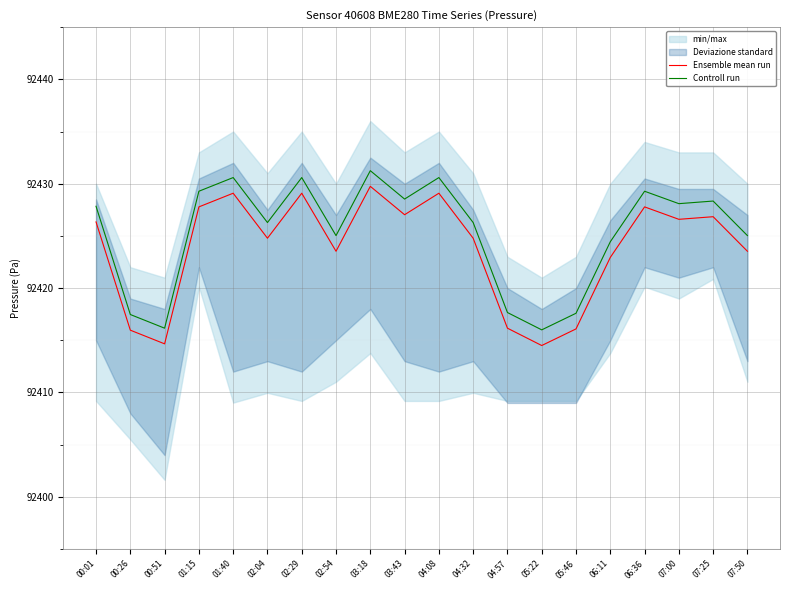

How many categories are shown in the chart?

20